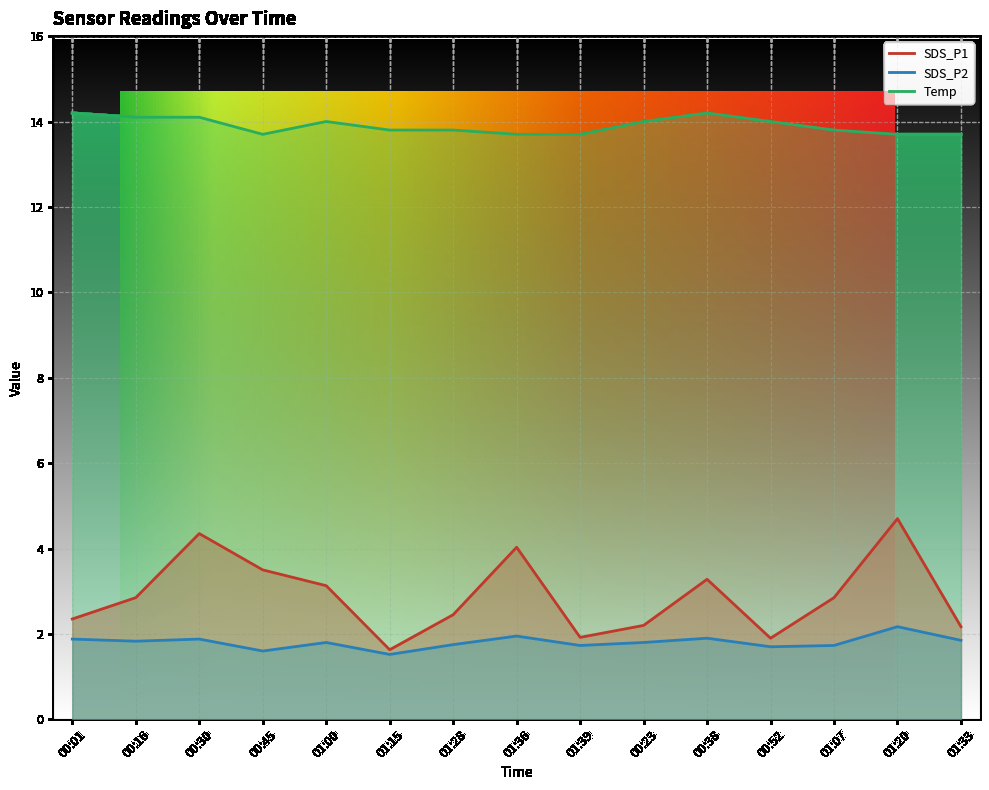

At which category is the sum across all series the highest?

01:20